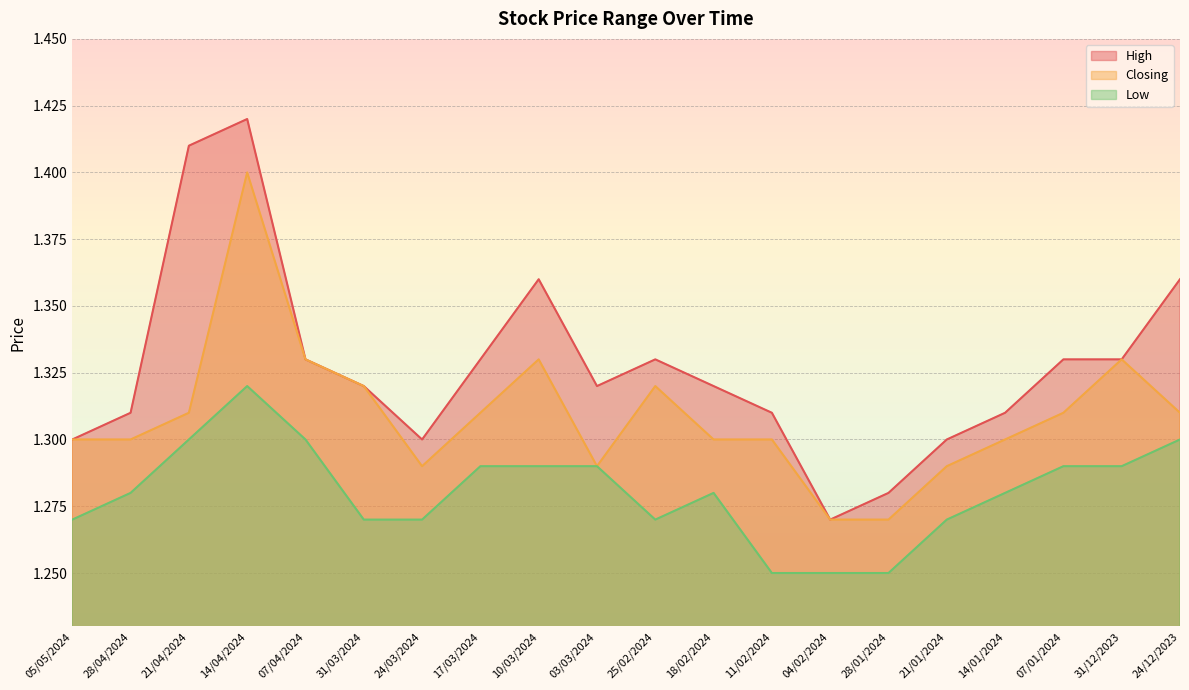

Reading left to right, extract all data points from this chart.

High: 05/05/2024=1.3	28/04/2024=1.3	21/04/2024=1.4	14/04/2024=1.4	07/04/2024=1.3	31/03/2024=1.3	24/03/2024=1.3	17/03/2024=1.3	10/03/2024=1.4	03/03/2024=1.3	25/02/2024=1.3	18/02/2024=1.3	11/02/2024=1.3	04/02/2024=1.3	28/01/2024=1.3	21/01/2024=1.3	14/01/2024=1.3	07/01/2024=1.3	31/12/2023=1.3	24/12/2023=1.4
Closing: 05/05/2024=1.3	28/04/2024=1.3	21/04/2024=1.3	14/04/2024=1.4	07/04/2024=1.3	31/03/2024=1.3	24/03/2024=1.3	17/03/2024=1.3	10/03/2024=1.3	03/03/2024=1.3	25/02/2024=1.3	18/02/2024=1.3	11/02/2024=1.3	04/02/2024=1.3	28/01/2024=1.3	21/01/2024=1.3	14/01/2024=1.3	07/01/2024=1.3	31/12/2023=1.3	24/12/2023=1.3
Low: 05/05/2024=1.3	28/04/2024=1.3	21/04/2024=1.3	14/04/2024=1.3	07/04/2024=1.3	31/03/2024=1.3	24/03/2024=1.3	17/03/2024=1.3	10/03/2024=1.3	03/03/2024=1.3	25/02/2024=1.3	18/02/2024=1.3	11/02/2024=1.2	04/02/2024=1.2	28/01/2024=1.2	21/01/2024=1.3	14/01/2024=1.3	07/01/2024=1.3	31/12/2023=1.3	24/12/2023=1.3